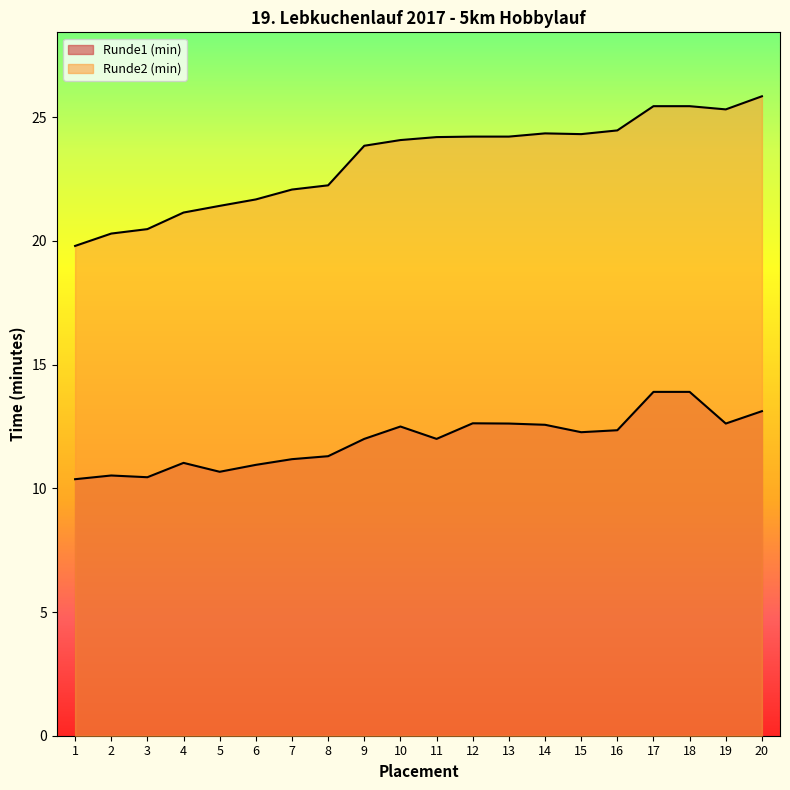

What is the difference between the maximum and minimum values in the Runde2 (min) series?

6.1